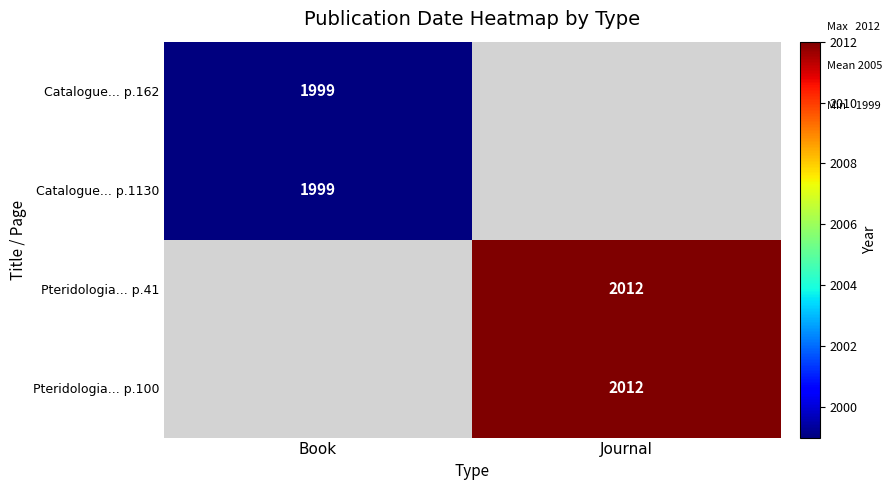

How many distinct data groups are displayed?

4